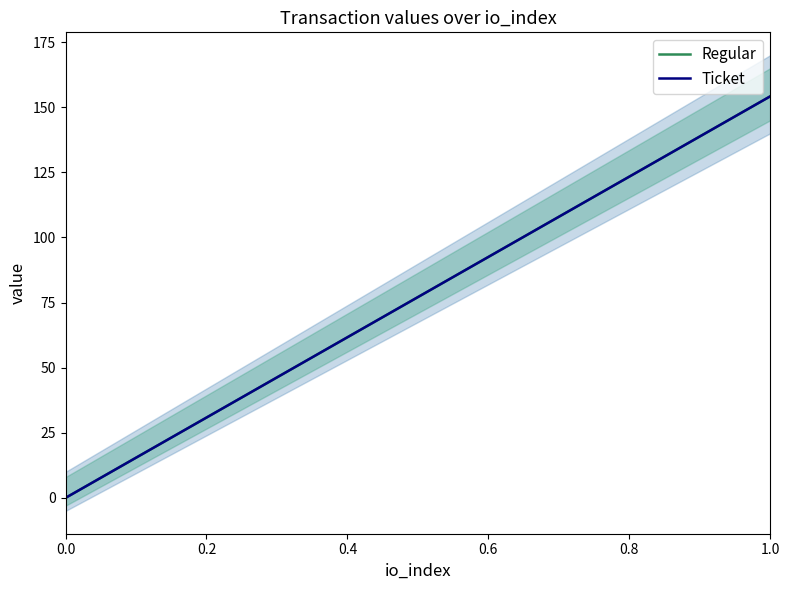

Between 0 and 1, which is larger?

1